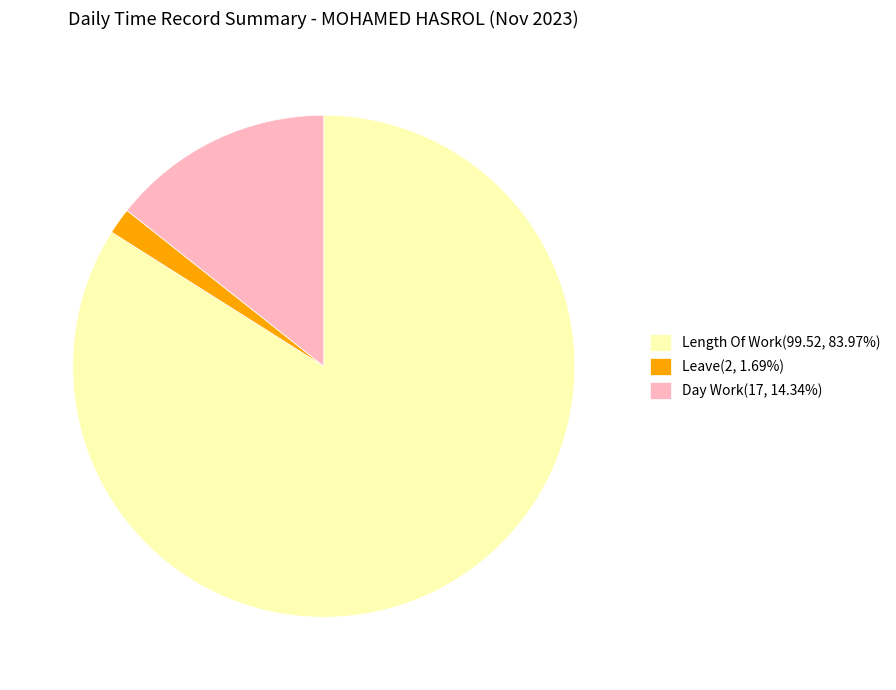

Does any single category account for the majority?

Yes